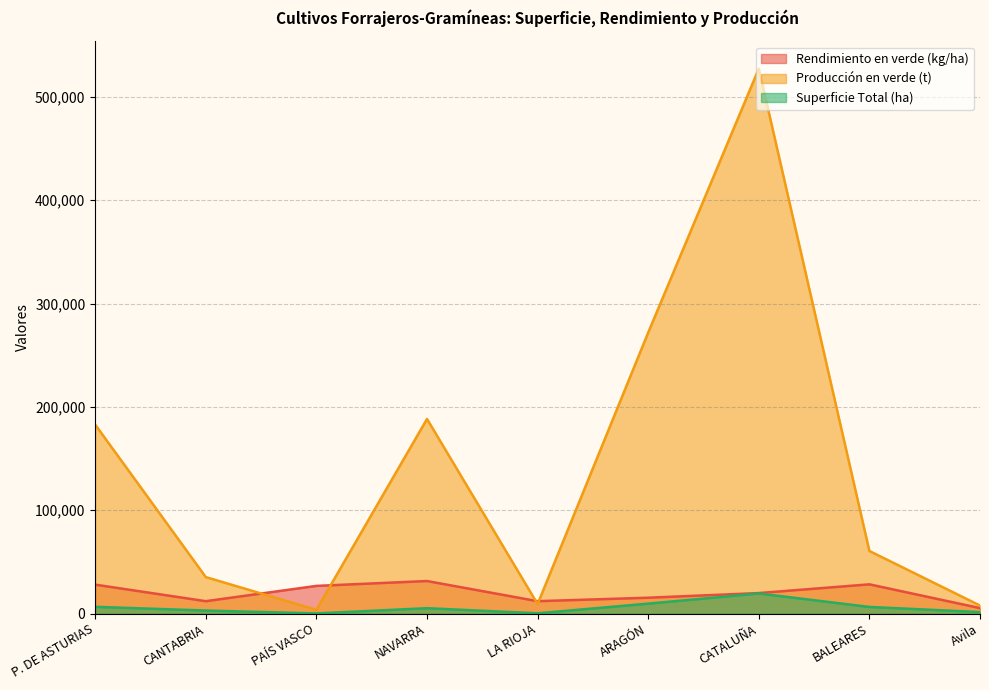

Does the chart display data point markers on the line(s)?

No